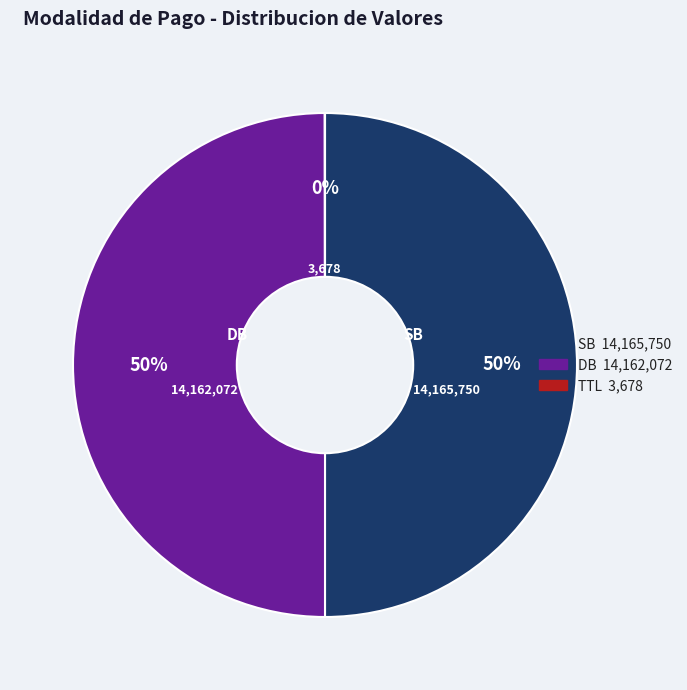

To the nearest percent, what is the difference between the largest and smallest slice percentages?

50%